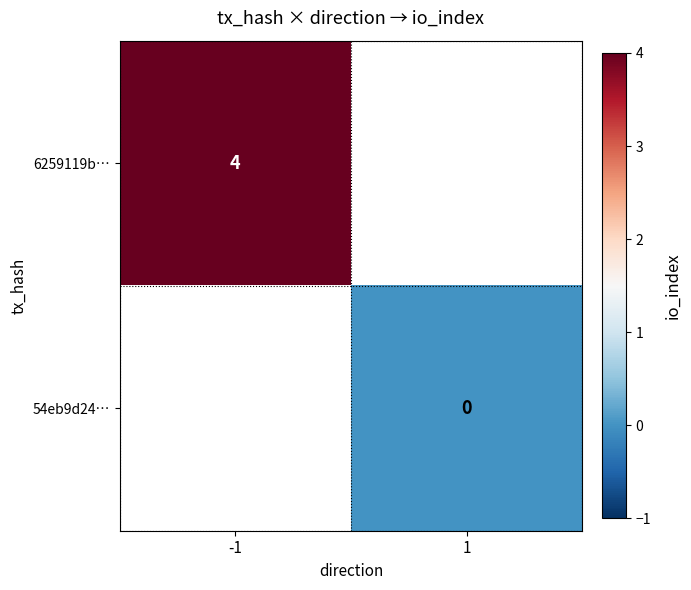

True or false: 6259119b… has a value of 4 at -1.

True